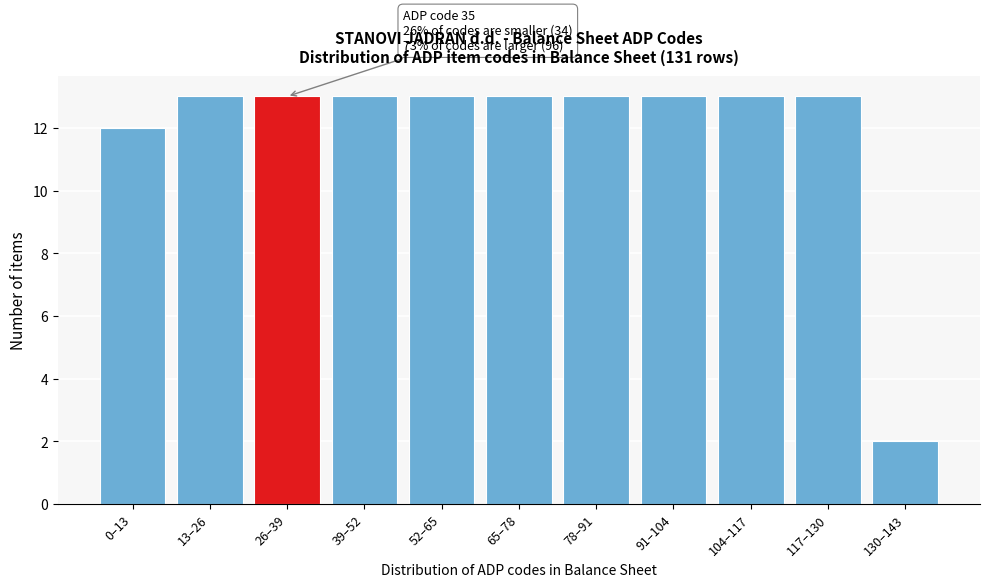

Reading left to right, extract all data points from this chart.

12	13	13	13	13	13	13	13	13	13	2